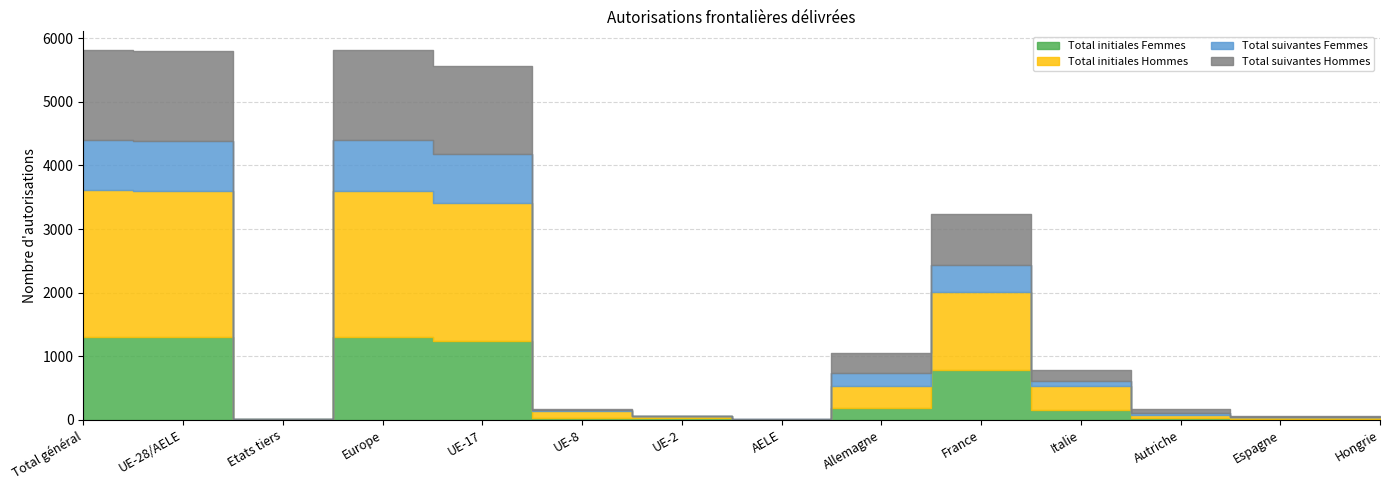

True or false: Total initiales Hommes and Total suivantes Femmes cross at least once.

True